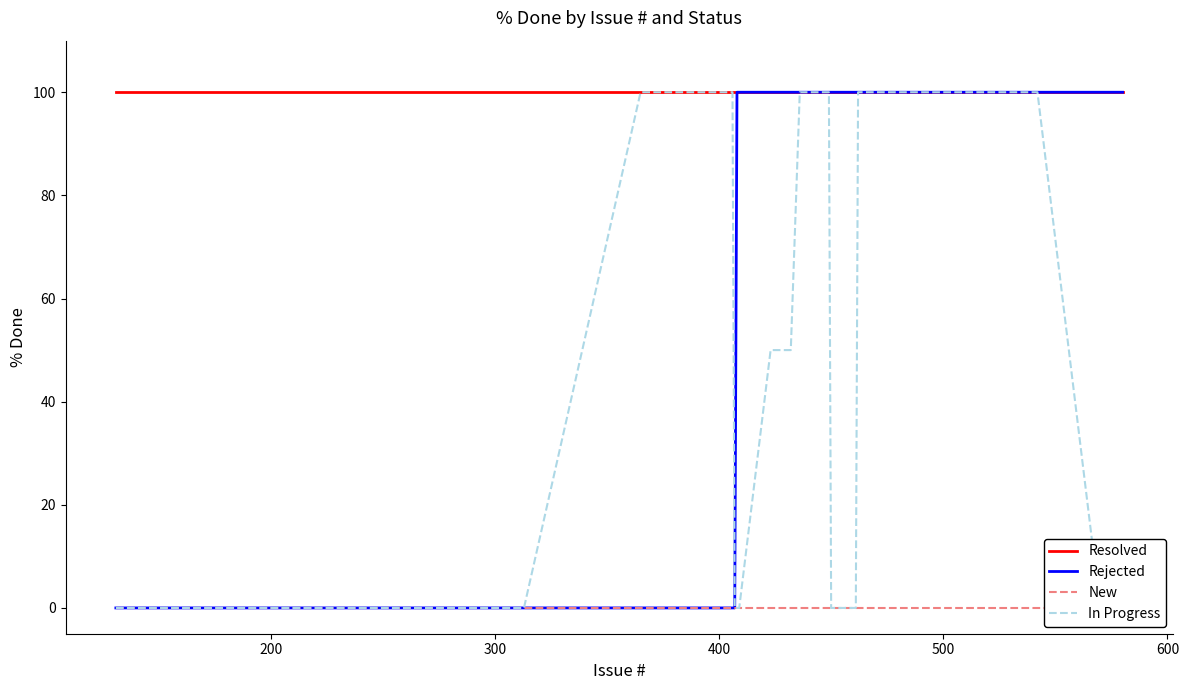

What is the maximum value for Rejected?

100